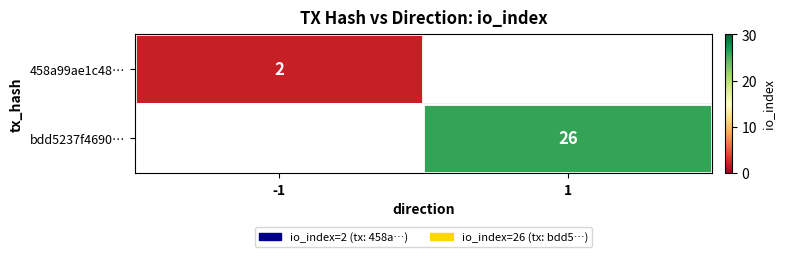

Is it true that 458a99ae1c48… equals 1 at -1?

False